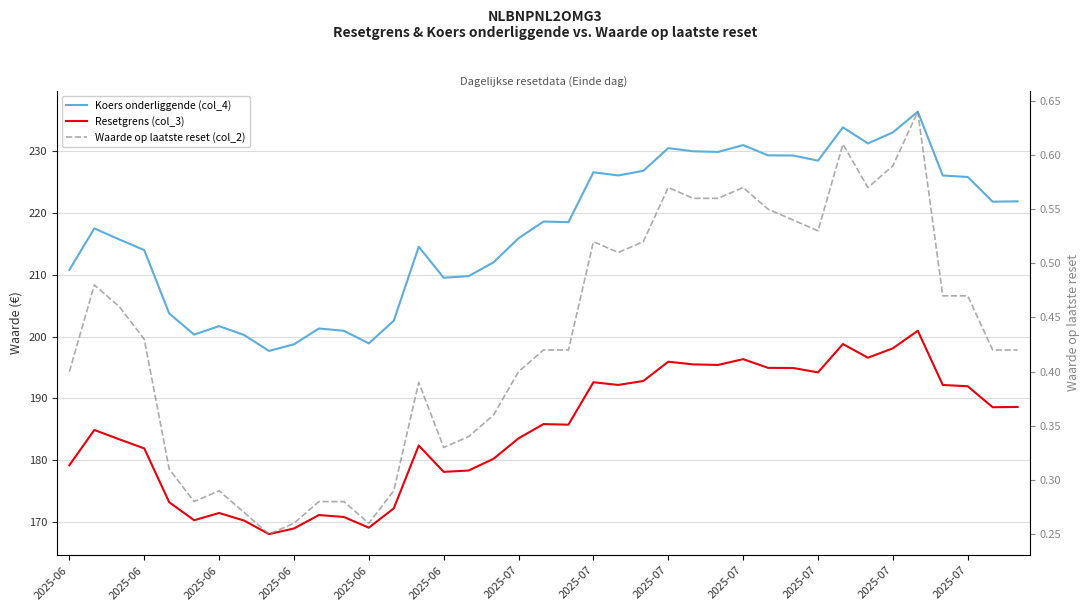

Which series has the largest total across all categories?

Koers onderliggende (col_4)